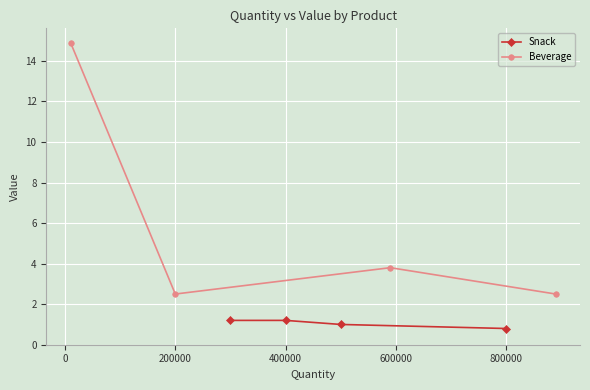

The Snack series shows 0.8 at 800000. True or false?

True